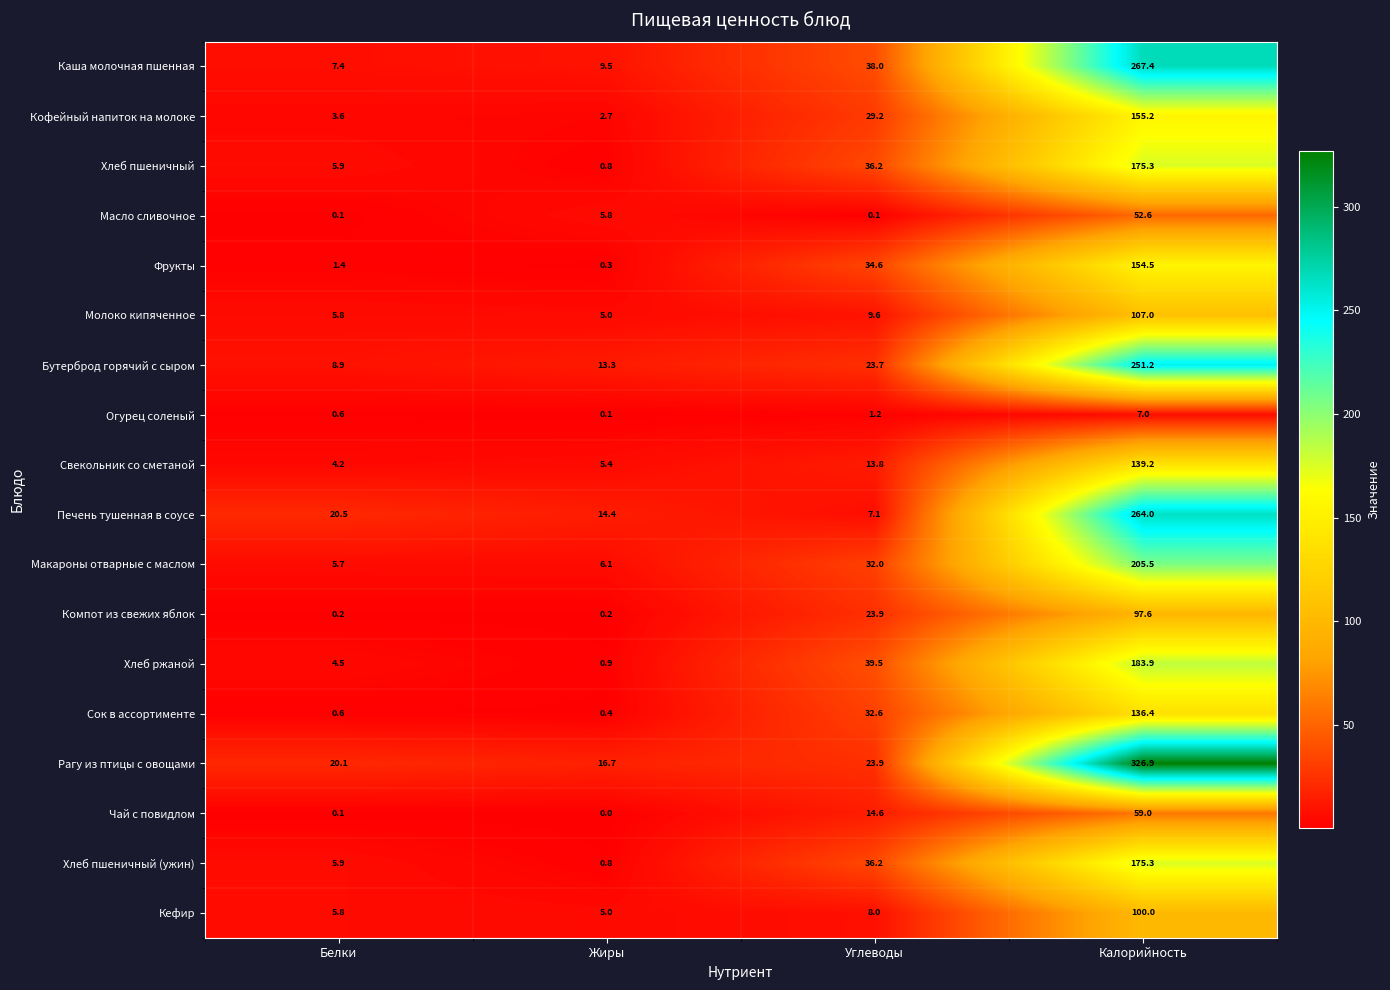

Which label corresponds to the smallest value in the chart?

Жиры